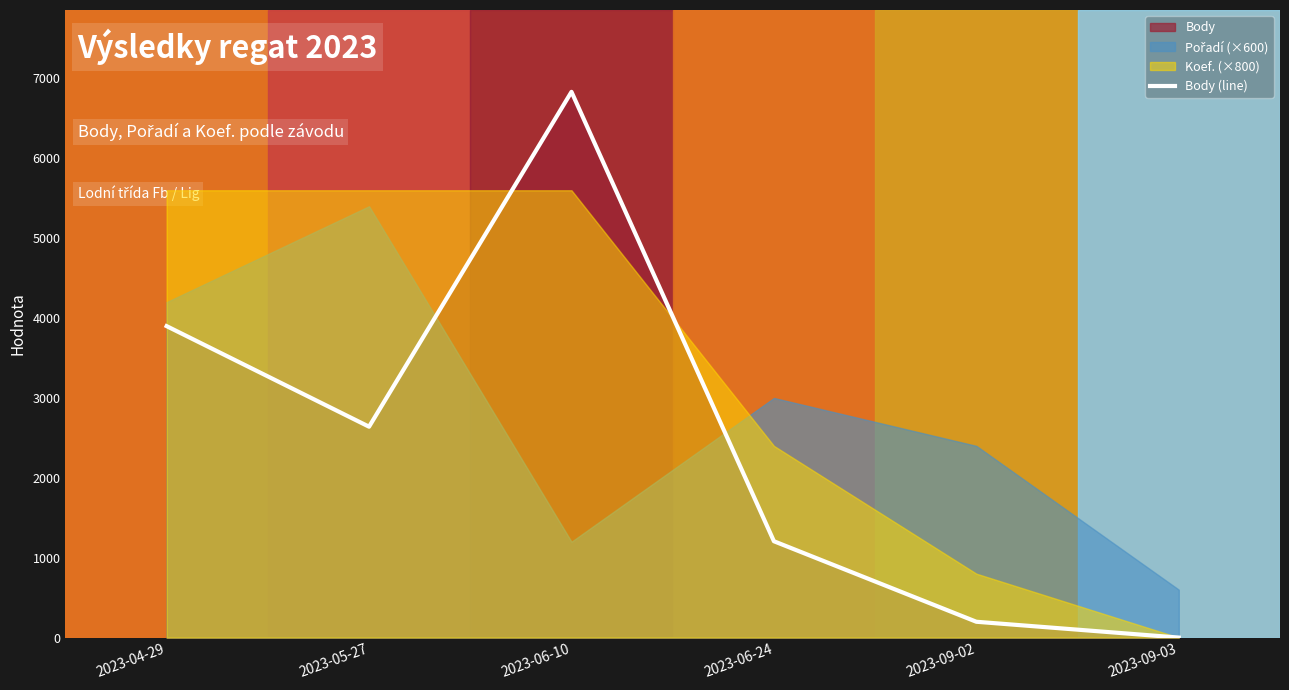

Which has a higher value, 2023-09-02 or 2023-06-10?

2023-06-10